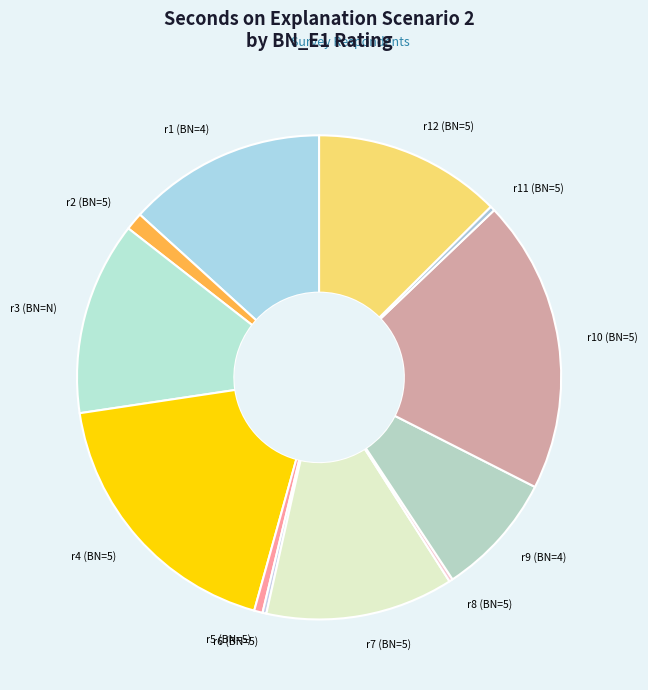

Is there any slice that represents more than half of the pie?

No